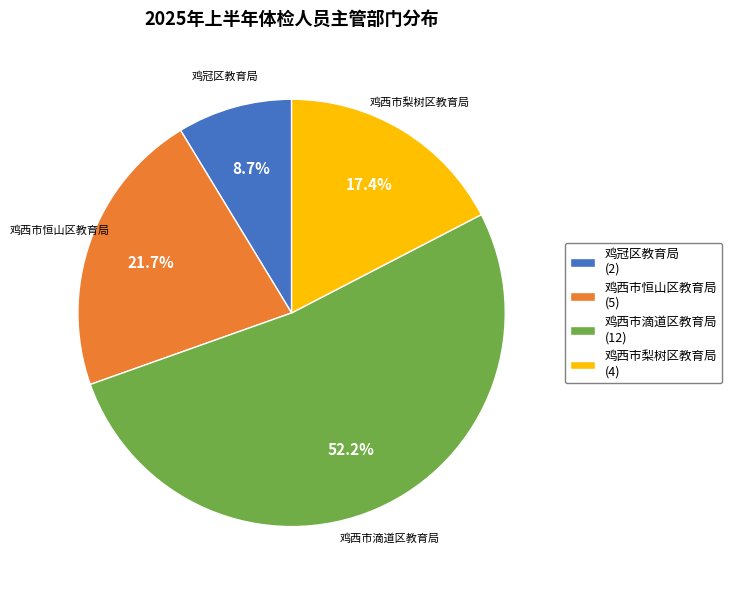

Count the number of slices in the pie.

4